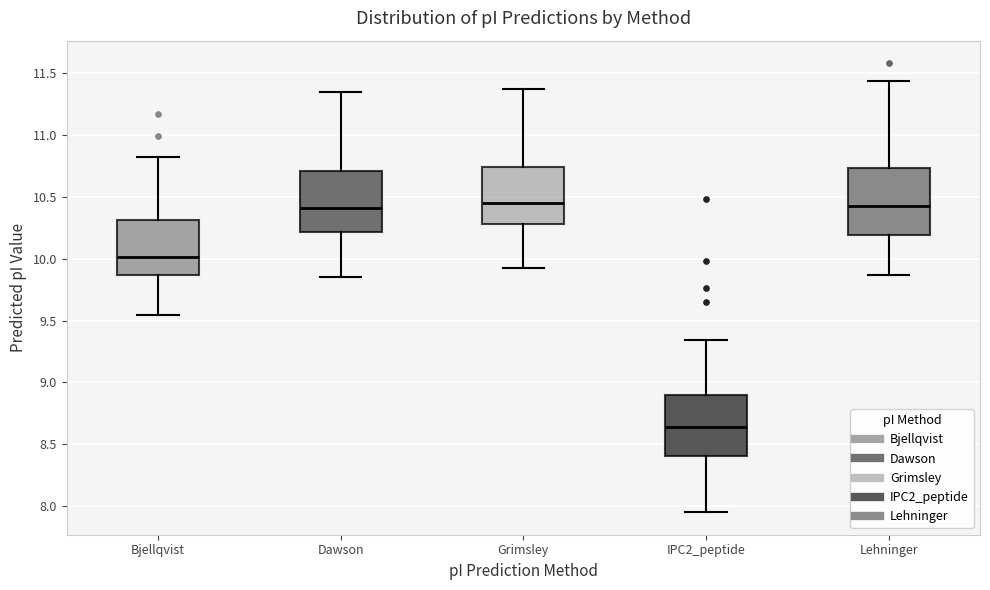

Reading left to right, read every box against the y-axis: the position of its median line, the range the box covers, and the ends of its whiskers. The values are not printed on the chart, so give them approximately, as read against the axis.

Bjellqvist: median 10.00, box 9.85 to 10.30, whiskers 9.55 to 10.80
Dawson: median 10.40, box 10.20 to 10.70, whiskers 9.85 to 11.35
Grimsley: median 10.45, box 10.30 to 10.75, whiskers 9.95 to 11.35
IPC2_peptide: median 8.65, box 8.40 to 8.90, whiskers 7.95 to 9.35
Lehninger: median 10.40, box 10.20 to 10.75, whiskers 9.85 to 11.45